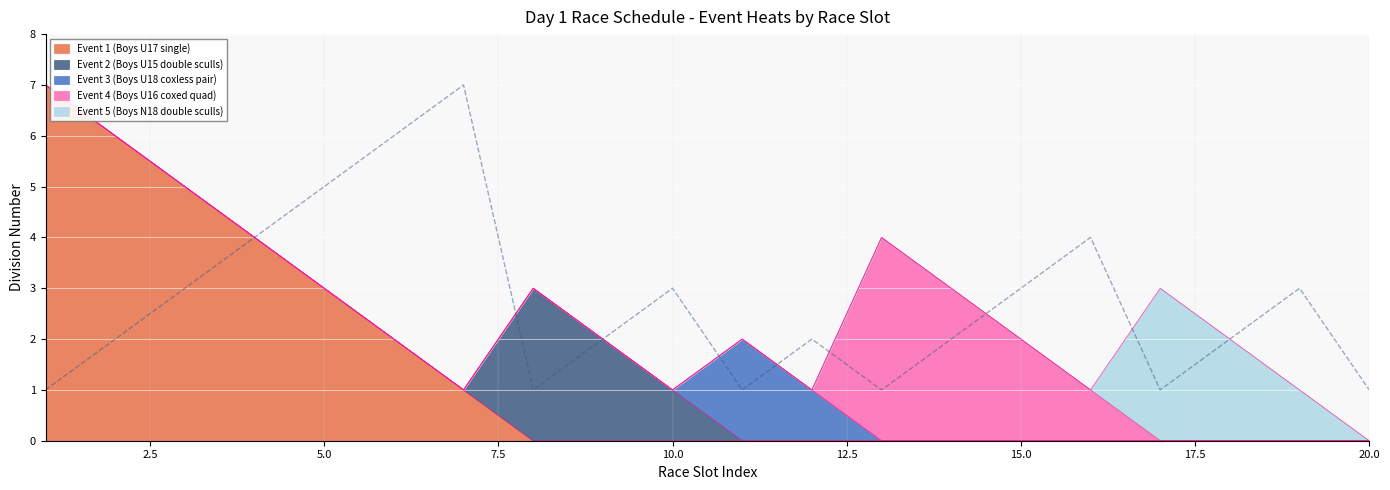

How many lines are shown in the chart?

1